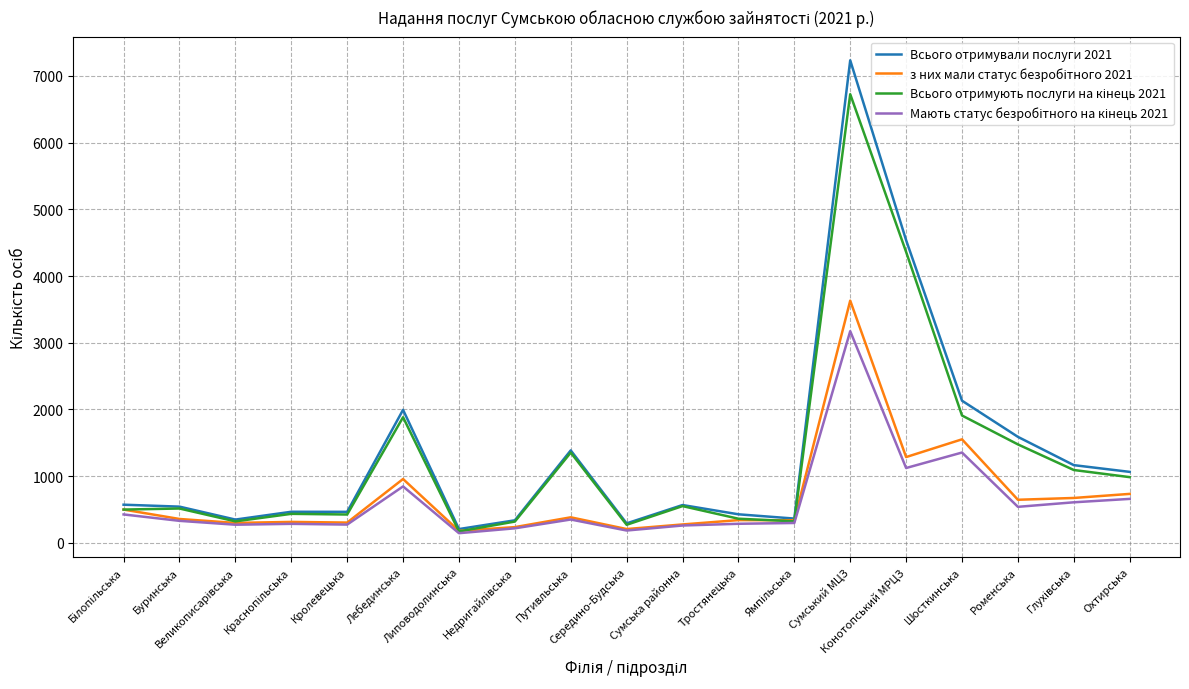

Which series has the largest range (max minus min)?

Всього отримували послуги 2021